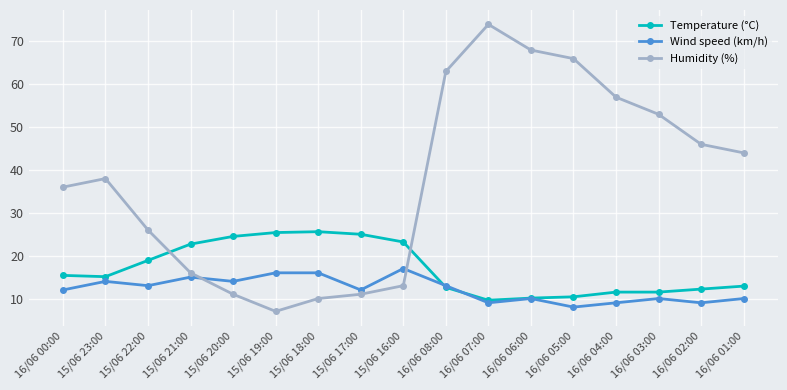

The value of Humidity (%) at 16/06 03:00 is 21.8. True or false?

False